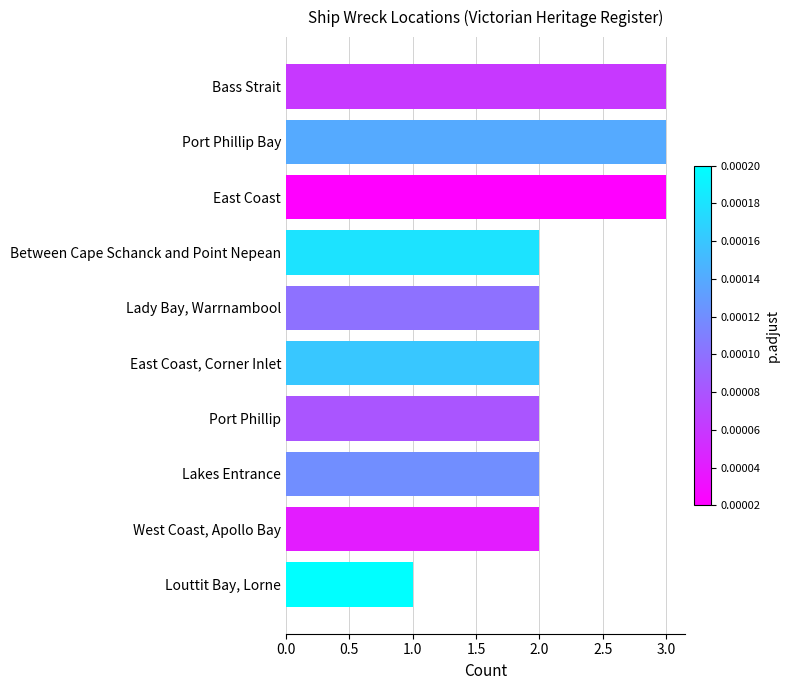

Which label corresponds to the smallest value in the chart?

Louttit Bay, Lorne